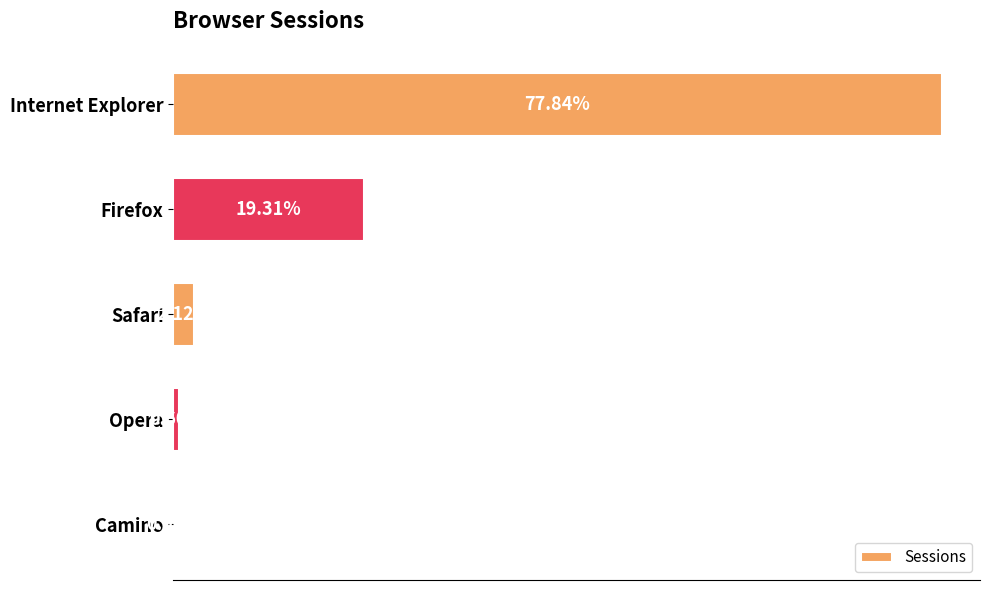

Are the bars horizontal?

Yes